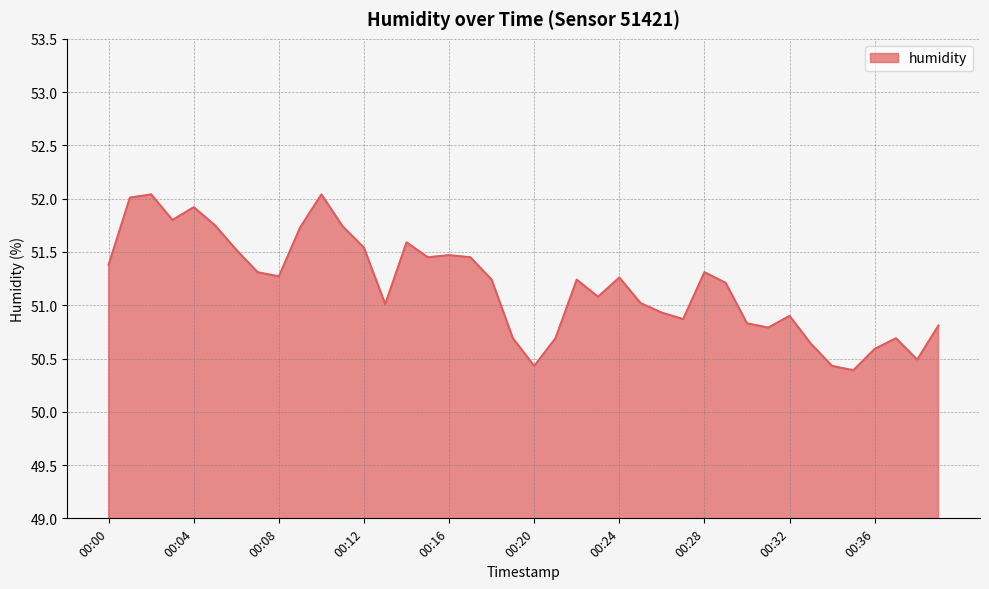

What is the minimum value shown in the chart?

50.4